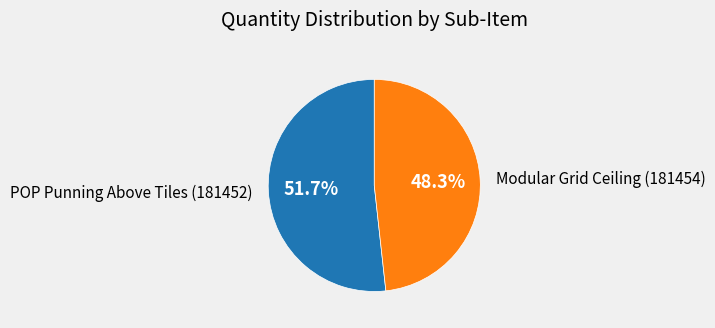

What is the majority slice?

POP Punning Above Tiles (181452)